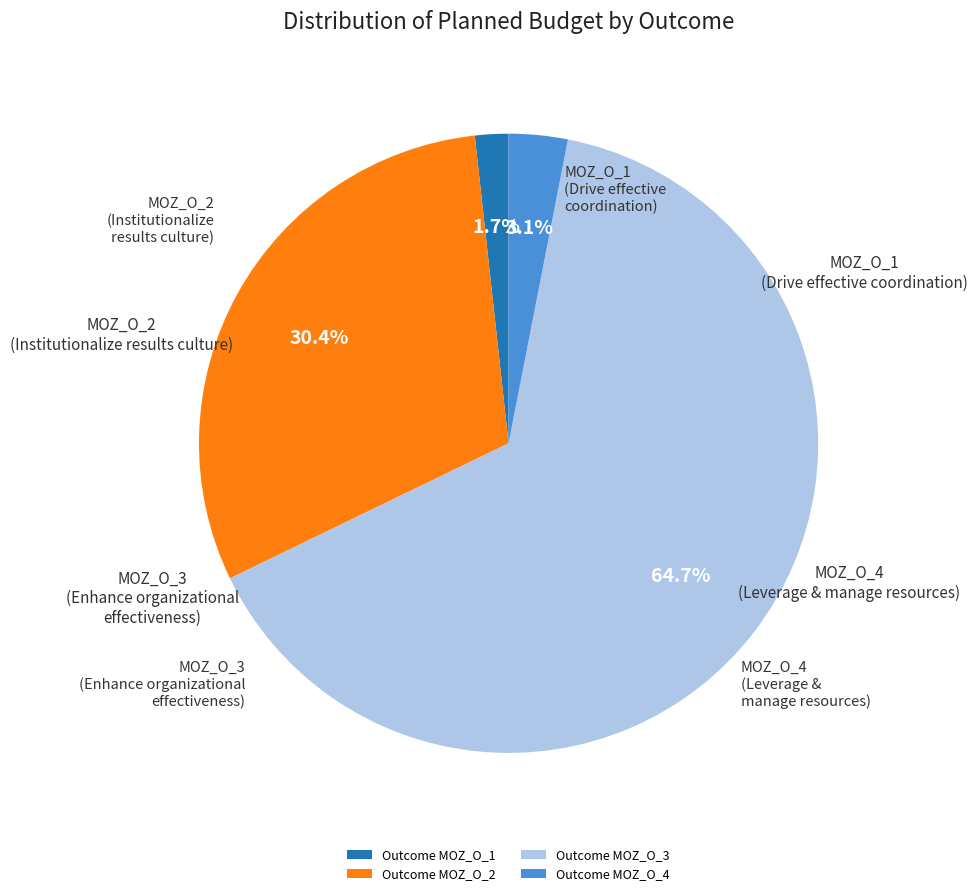

To the nearest percent, what is the difference between the Outcome MOZ_O_3 and Outcome MOZ_O_2 slice percentages?

34%